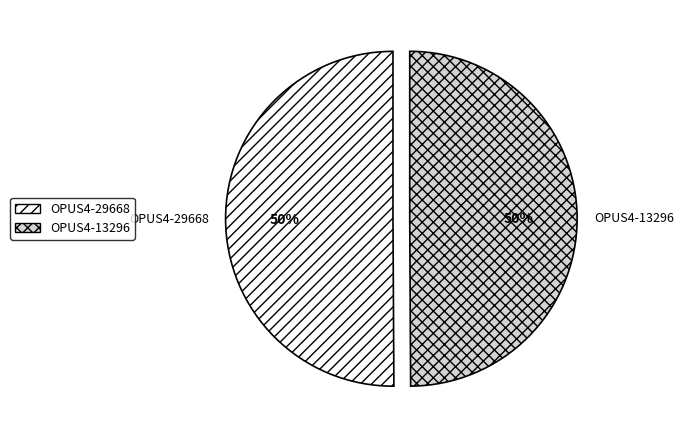

What is the ratio of the value at OPUS4-29668 to the value at OPUS4-13296?

1.0